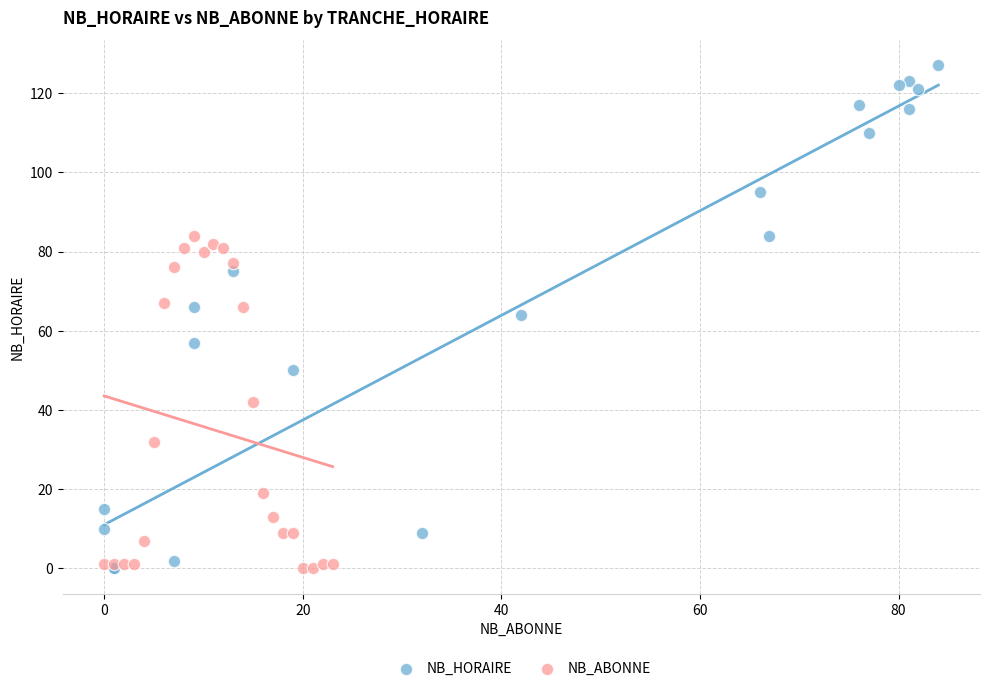

Which series contains the highest Y value?

NB_HORAIRE